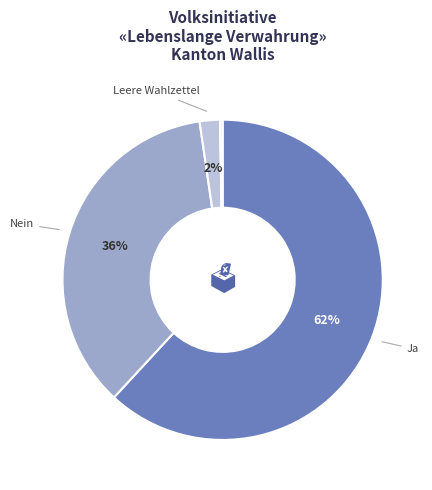

To the nearest percent, what is the difference between the largest and smallest slice percentages?

62%